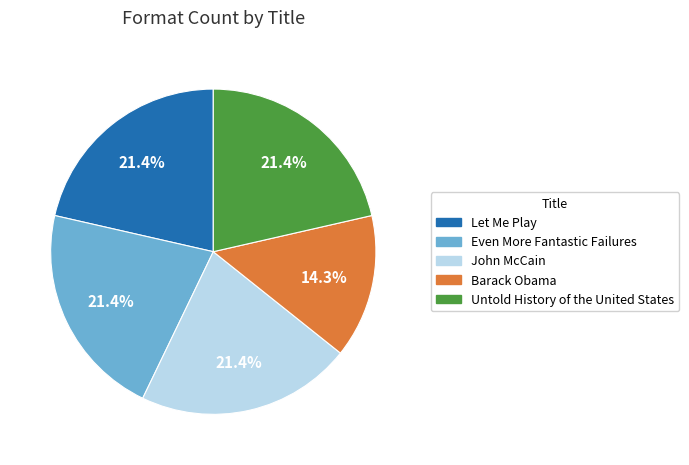

Does any single category account for the majority?

No